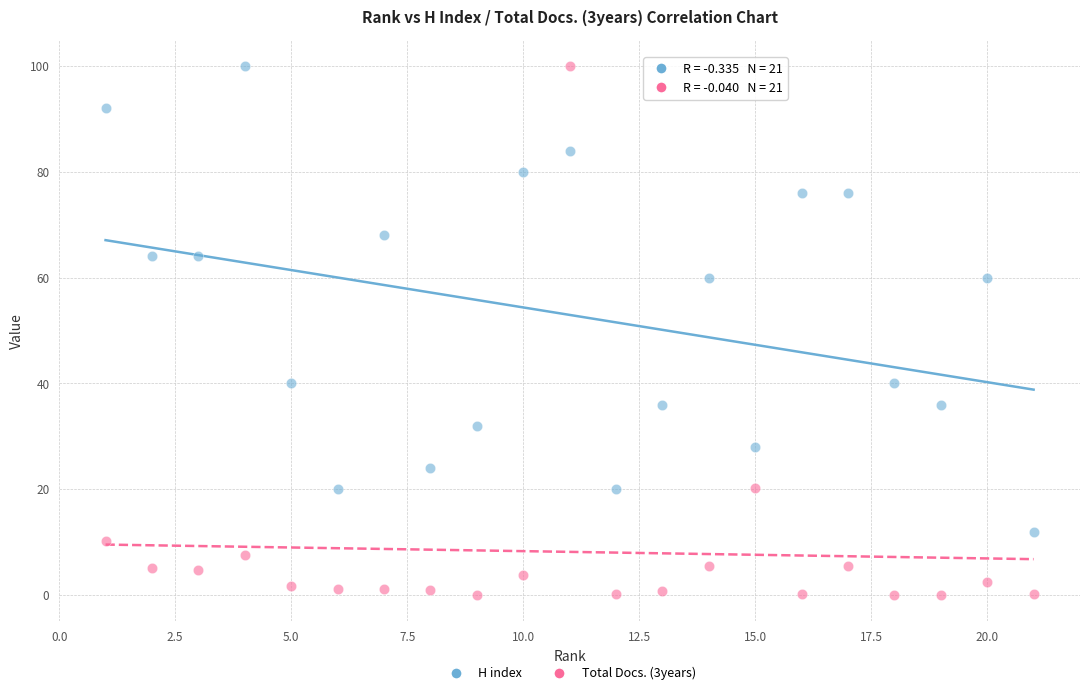

Across all data points, what is the range of X values (max minus min)?

20.0